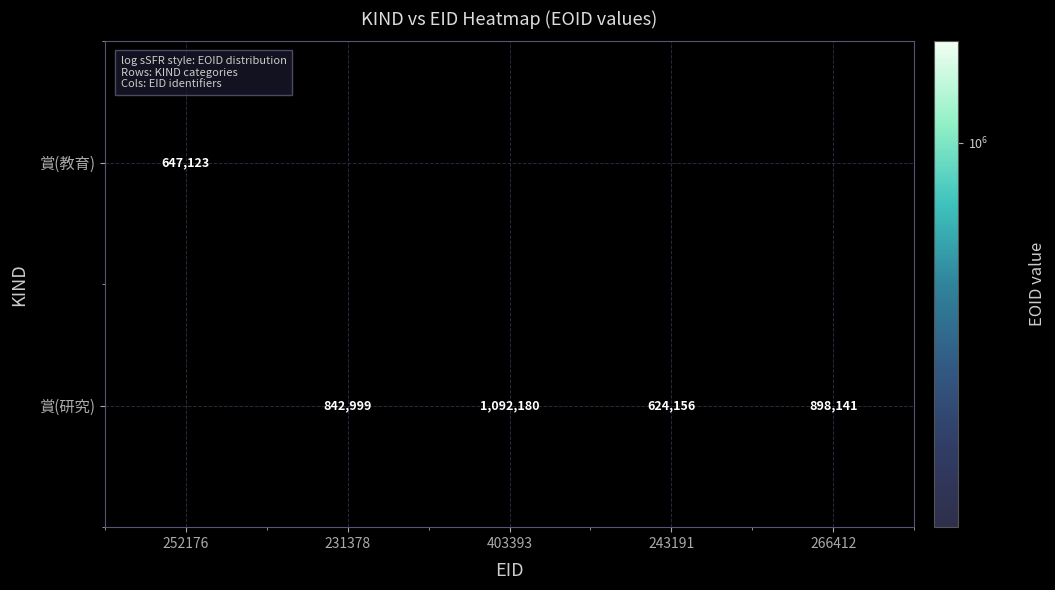

What is the sum of the 賞(研究) values at 266412 and 231378?

1741140